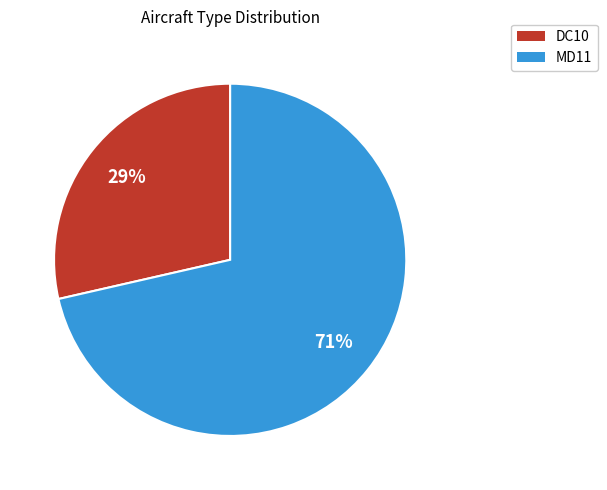

To the nearest percent, what is the combined percentage of DC10 and MD11?

100%